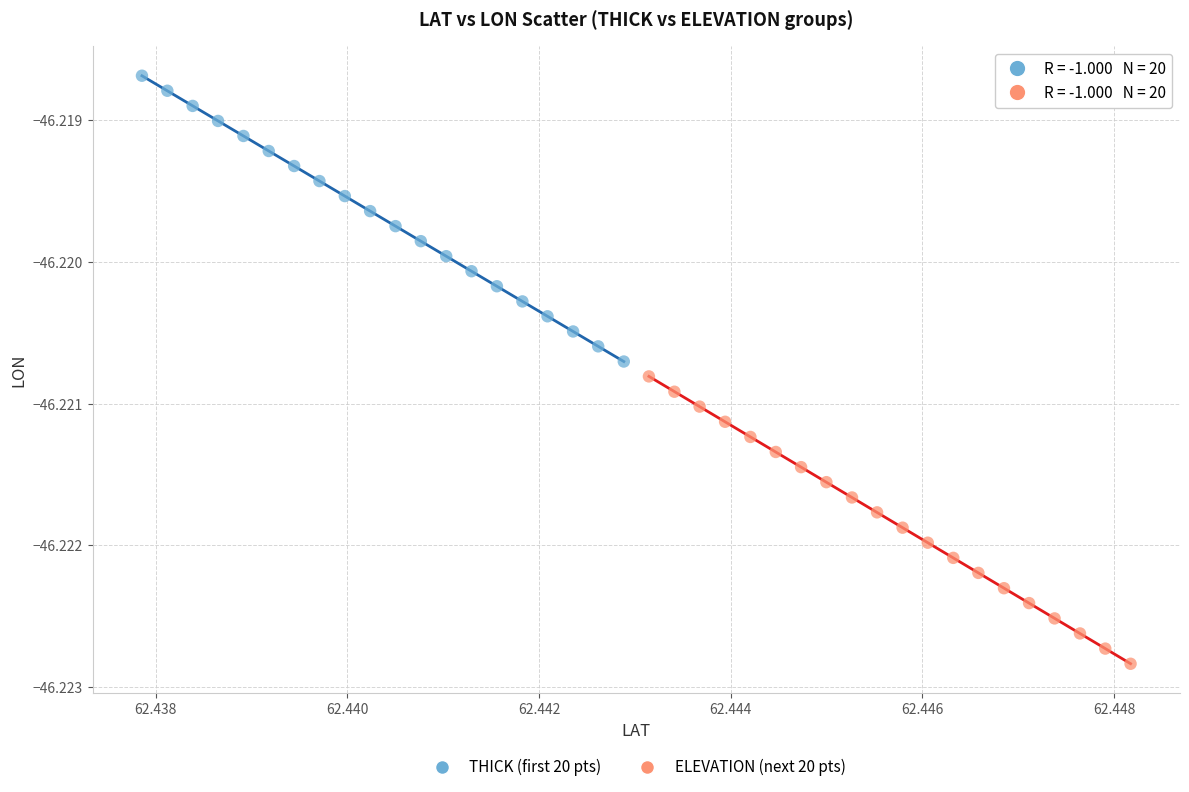

Which series has the widest spread of Y values?

ELEVATION (next 20 pts)